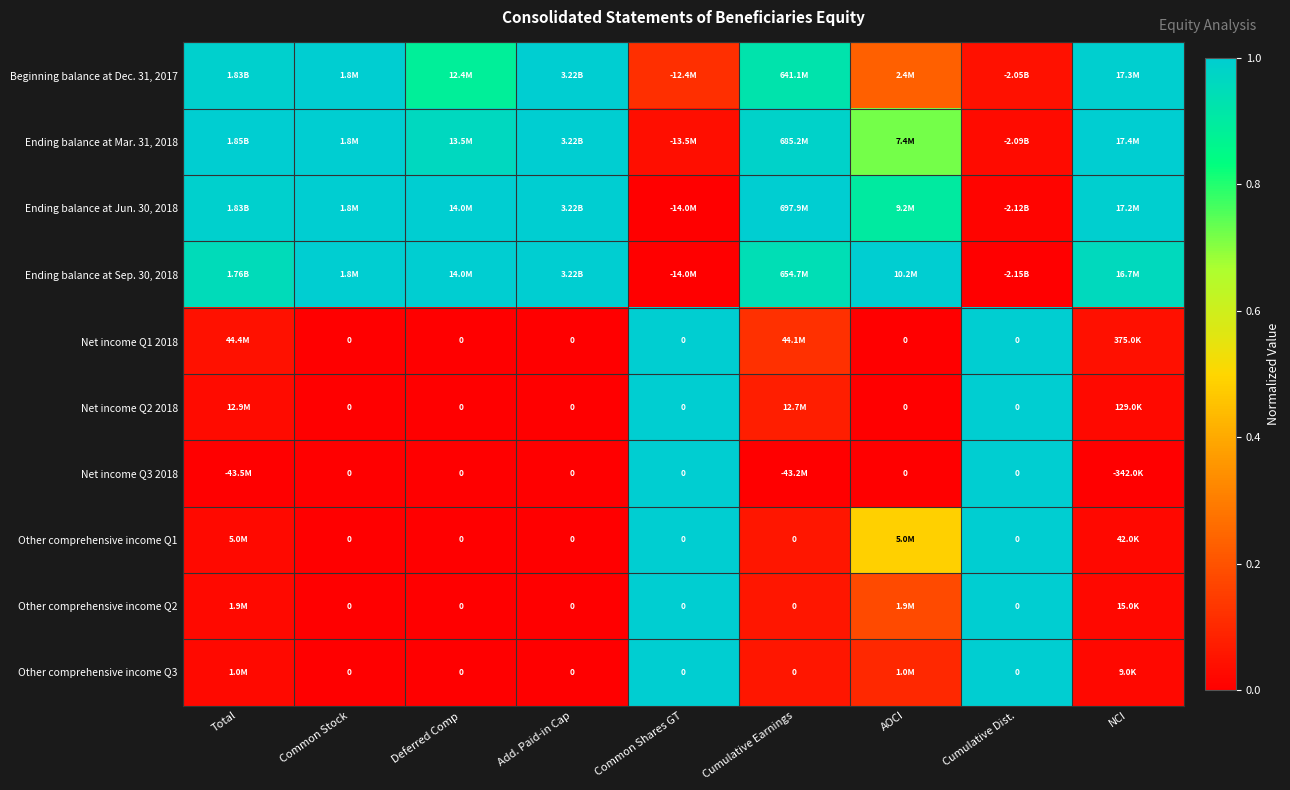

Which series has the largest total across all categories?

Ending balance at Jun. 30, 2018